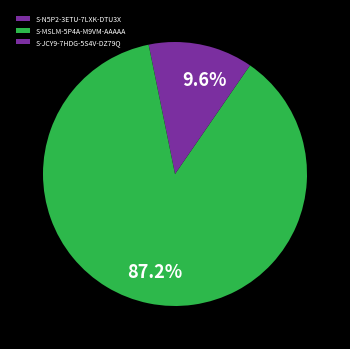

What percentage is the S-N5P2-3ETU-7LXK-DTU3X slice, to the nearest percent?

3%